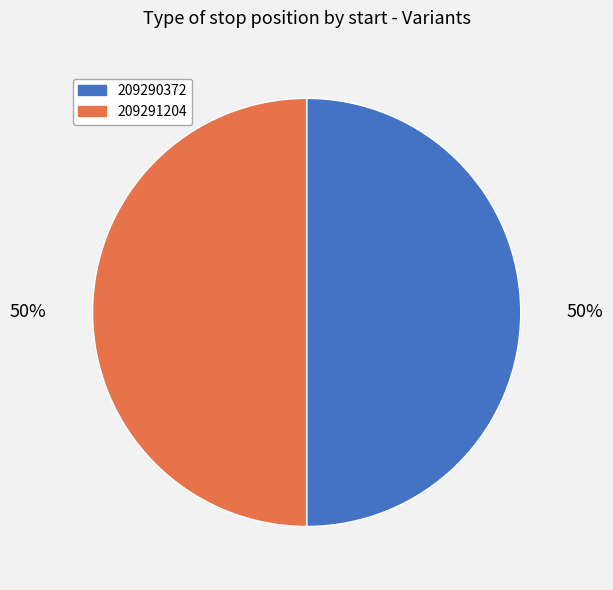

To the nearest percent, what percentage of the pie is 209291204?

50%